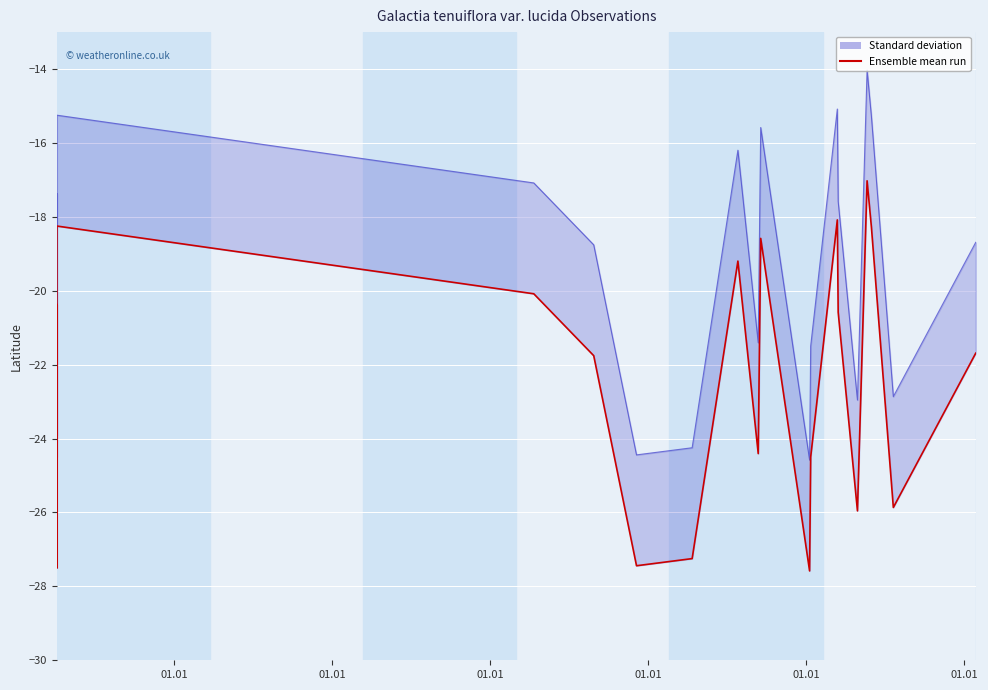

Read the value at 01.01.

-27.2